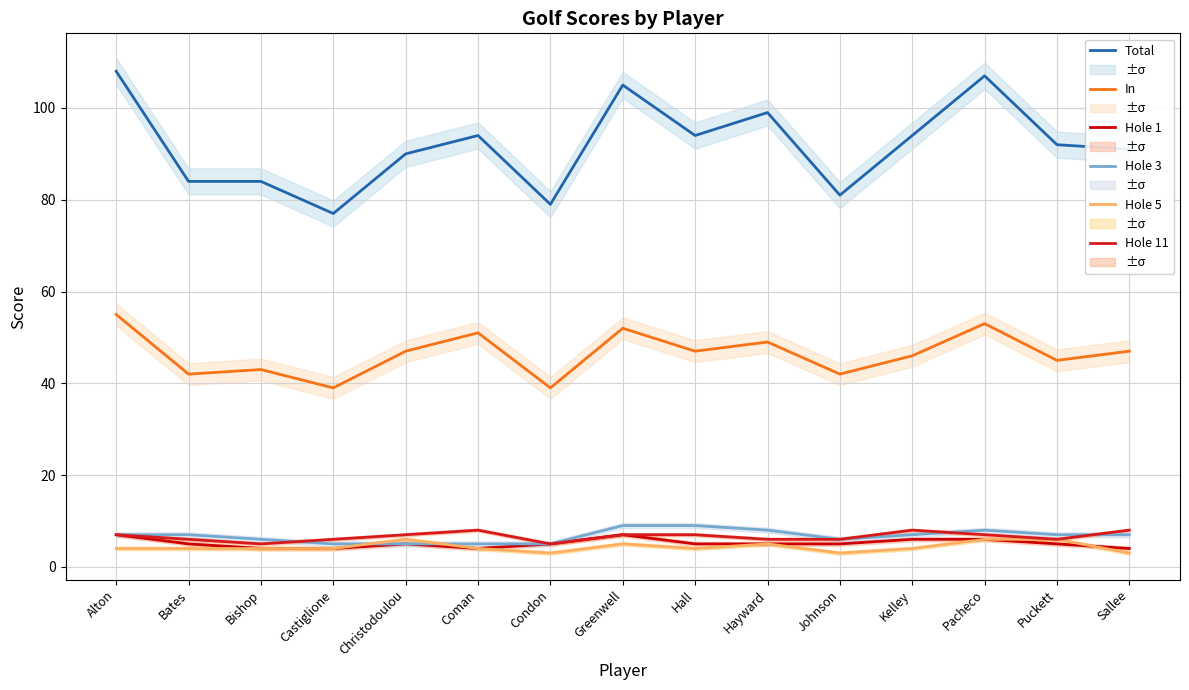

What is the label of the 4th point from the right?

Kelley